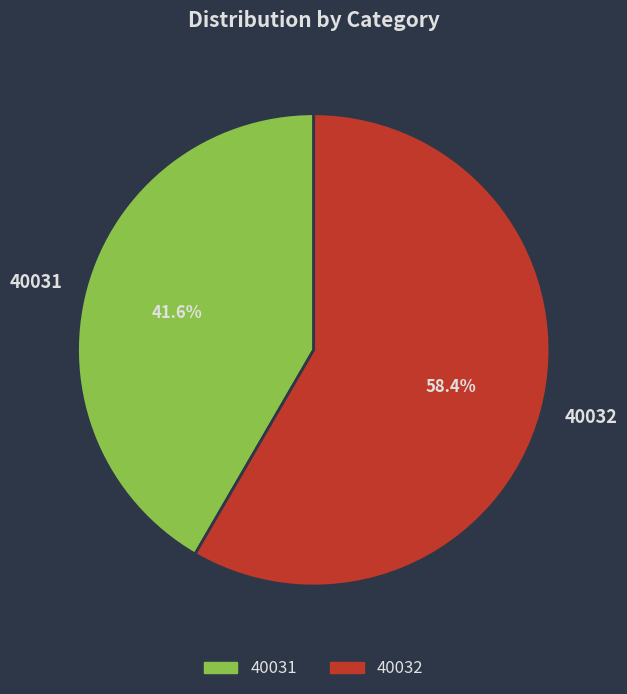

The 40031 slice represents 42% of the pie. True or false?

True